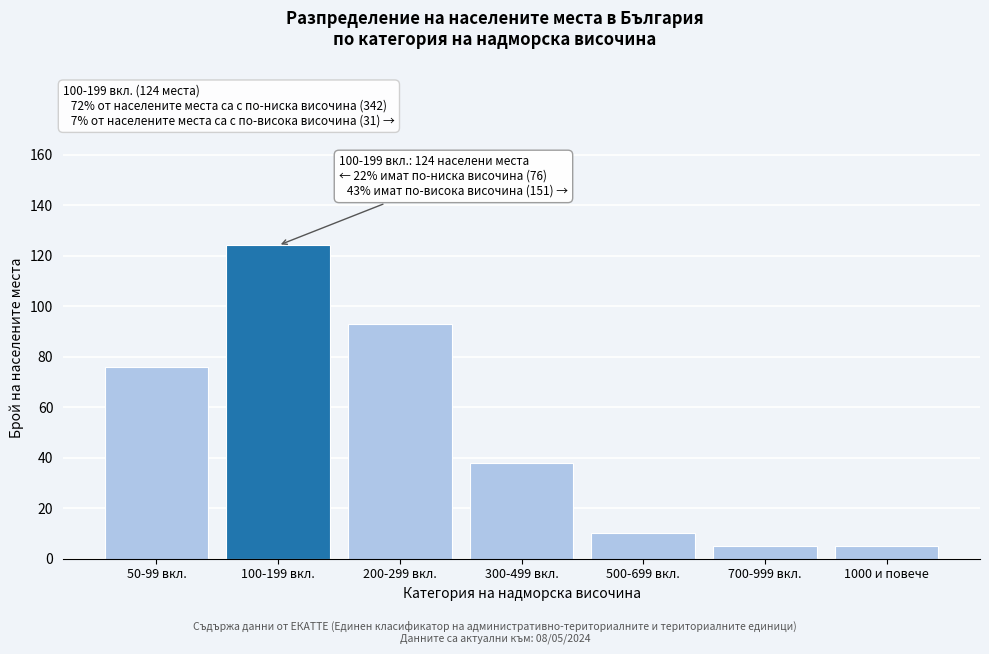

Reading left to right, transcribe all the data shown in this chart.

50-99 вкл.=76	100-199 вкл.=124	200-299 вкл.=93	300-499 вкл.=38	500-699 вкл.=10	700-999 вкл.=5	1000 и повече=5